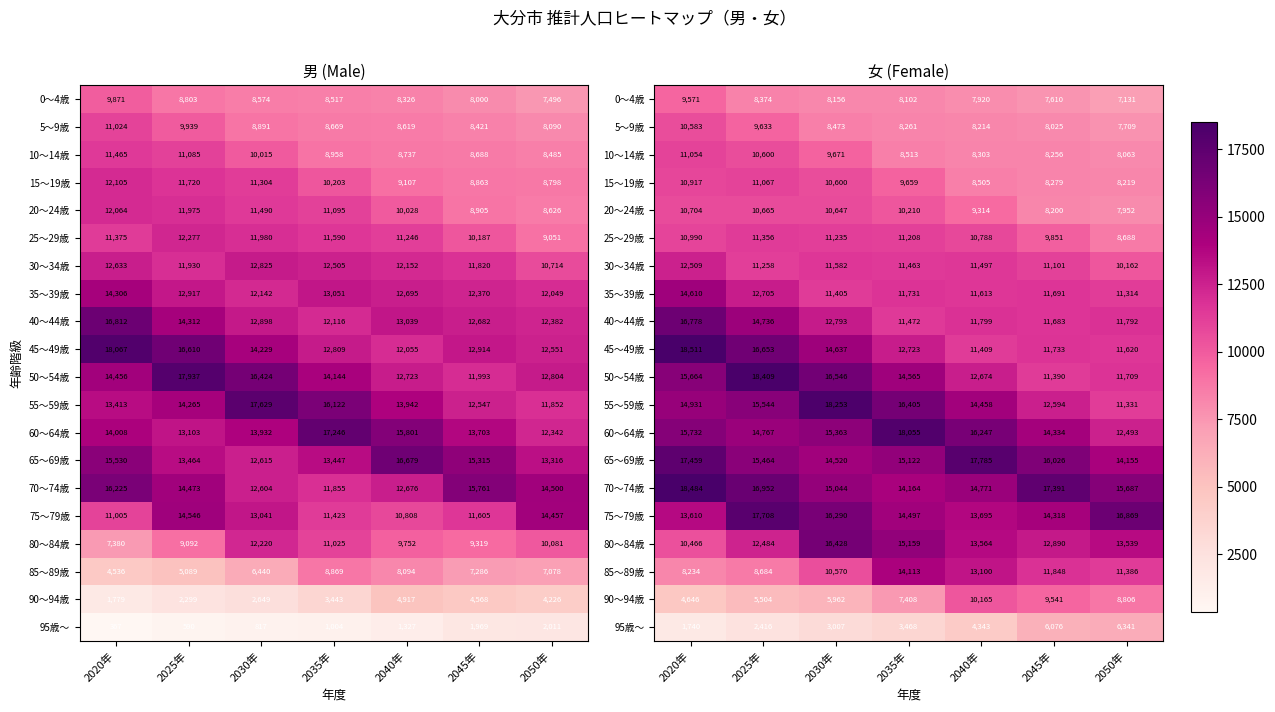

List the series in order of their peak value, highest first.

45～49歳, 70～74歳, 50～54歳, 55～59歳, 60～64歳, 65～69歳, 75～79歳, 40～44歳, 80～84歳, 35～39歳, 85～89歳, 30～34歳, 25～29歳, 15～19歳, 10～14歳, 20～24歳, 5～9歳, 90～94歳, 0～4歳, 95歳～